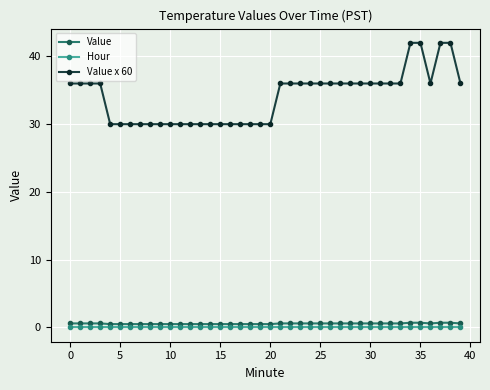

True or false: Hour and Value cross at least once.

False